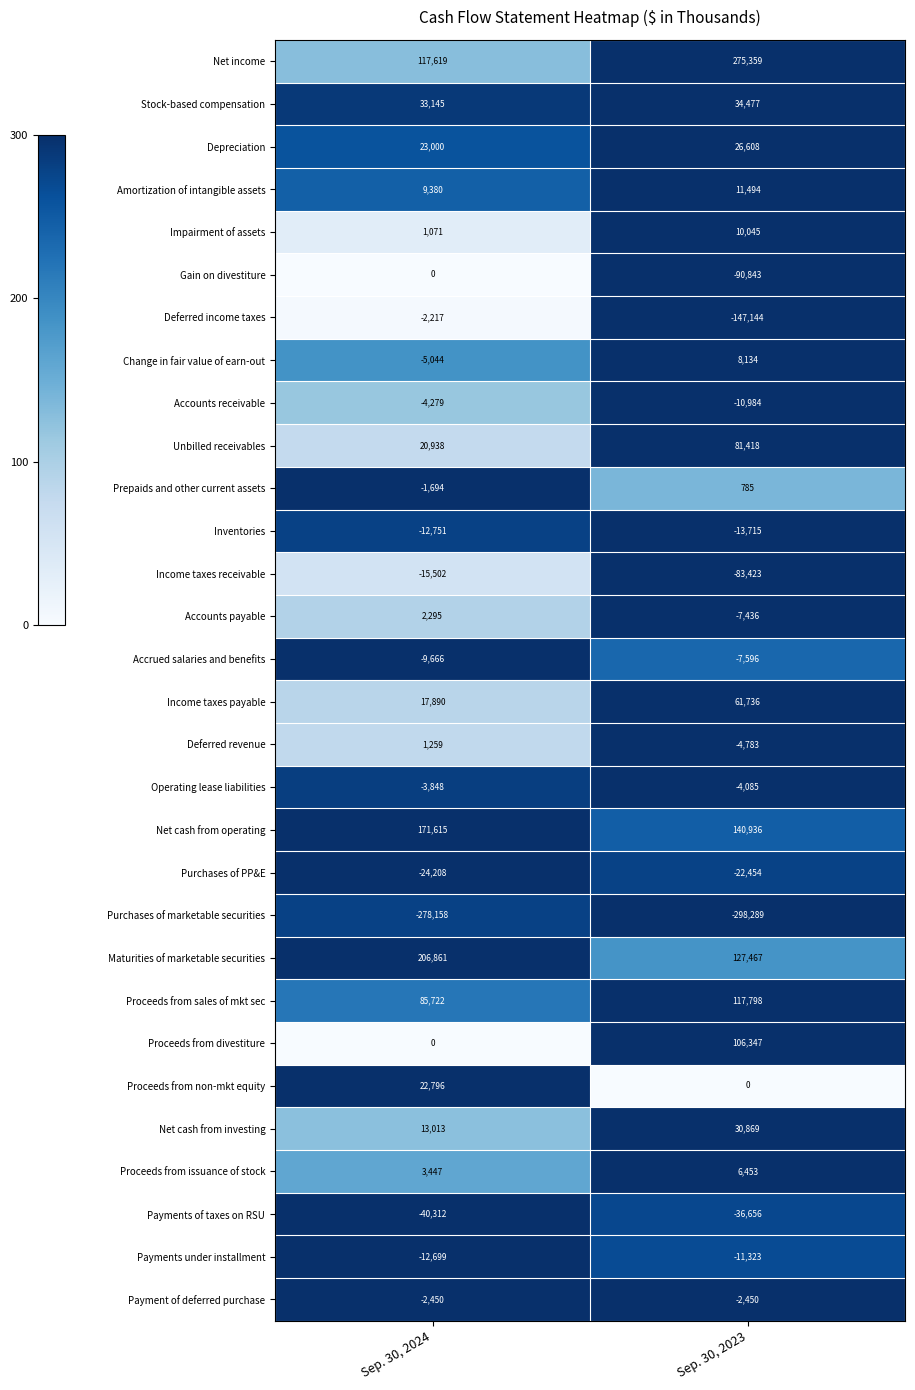

The Net cash from investing series shows 30869 at Sep. 30, 2023. True or false?

True